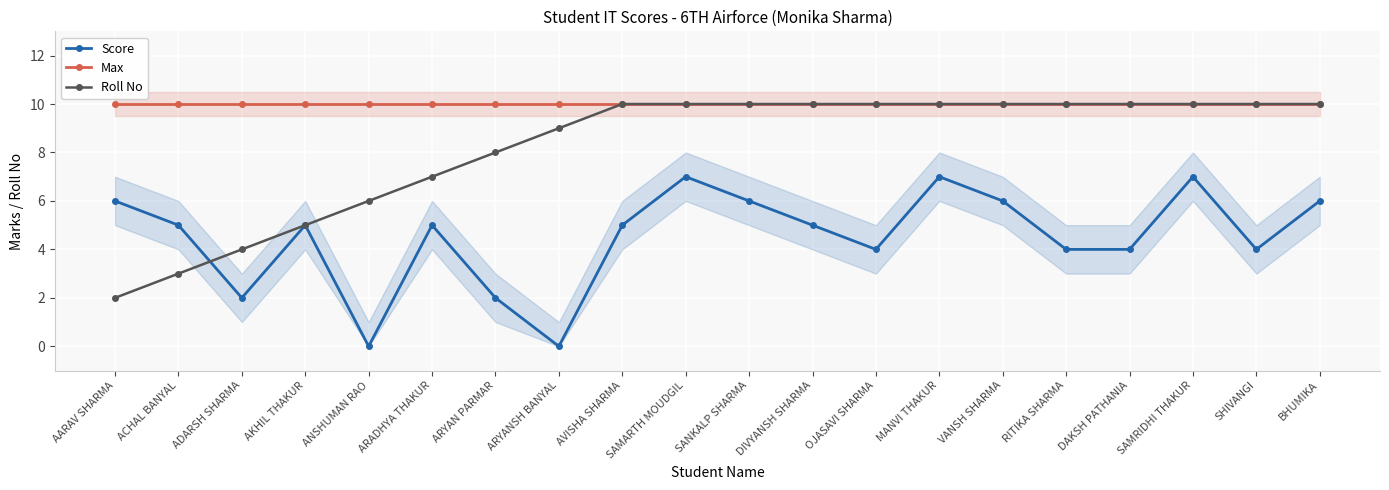

Reading left to right, transcribe all the data shown in this chart.

Score: AARAV SHARMA=6	ACHAL BANYAL=5	ADARSH SHARMA=2	AKHIL THAKUR=5	ANSHUMAN RAO=0	ARADHYA THAKUR=5	ARYAN PARMAR=2	ARYANSH BANYAL=0	AVISHA SHARMA=5	SAMARTH MOUDGIL=7	SANKALP SHARMA=6	DIVYANSH SHARMA=5	OJASAVI SHARMA=4	MANVI THAKUR=7	VANSH SHARMA=6	RITIKA SHARMA=4	DAKSH PATHANIA=4	SAMRIDHI THAKUR=7	SHIVANGI=4	BHUMIKA=6
Max: AARAV SHARMA=10	ACHAL BANYAL=10	ADARSH SHARMA=10	AKHIL THAKUR=10	ANSHUMAN RAO=10	ARADHYA THAKUR=10	ARYAN PARMAR=10	ARYANSH BANYAL=10	AVISHA SHARMA=10	SAMARTH MOUDGIL=10	SANKALP SHARMA=10	DIVYANSH SHARMA=10	OJASAVI SHARMA=10	MANVI THAKUR=10	VANSH SHARMA=10	RITIKA SHARMA=10	DAKSH PATHANIA=10	SAMRIDHI THAKUR=10	SHIVANGI=10	BHUMIKA=10
Roll No: AARAV SHARMA=2	ACHAL BANYAL=3	ADARSH SHARMA=4	AKHIL THAKUR=5	ANSHUMAN RAO=6	ARADHYA THAKUR=7	ARYAN PARMAR=8	ARYANSH BANYAL=9	AVISHA SHARMA=10	SAMARTH MOUDGIL=10	SANKALP SHARMA=10	DIVYANSH SHARMA=10	OJASAVI SHARMA=10	MANVI THAKUR=10	VANSH SHARMA=10	RITIKA SHARMA=10	DAKSH PATHANIA=10	SAMRIDHI THAKUR=10	SHIVANGI=10	BHUMIKA=10